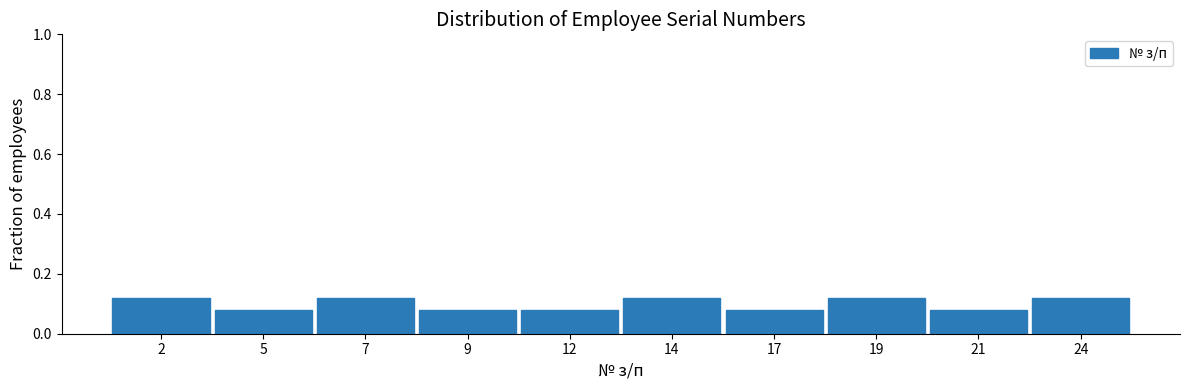

The chart shows a value of 0.0 at 14. True or false?

False